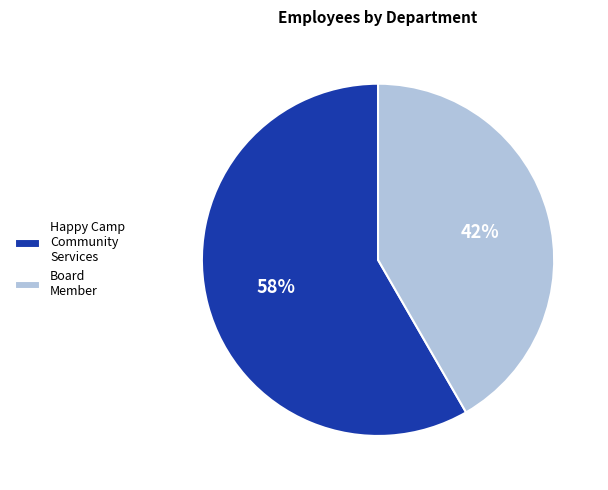

Count the number of slices in the pie.

2